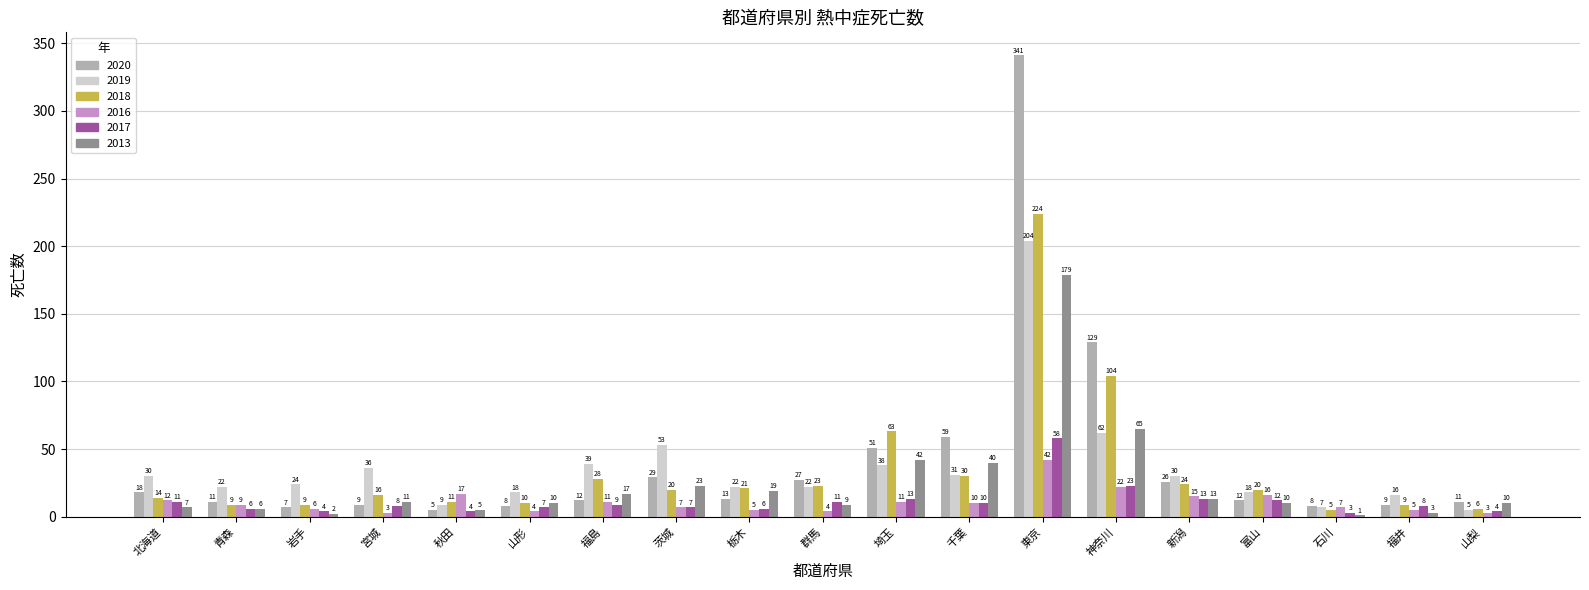

At which category is the sum across all series the highest?

東京